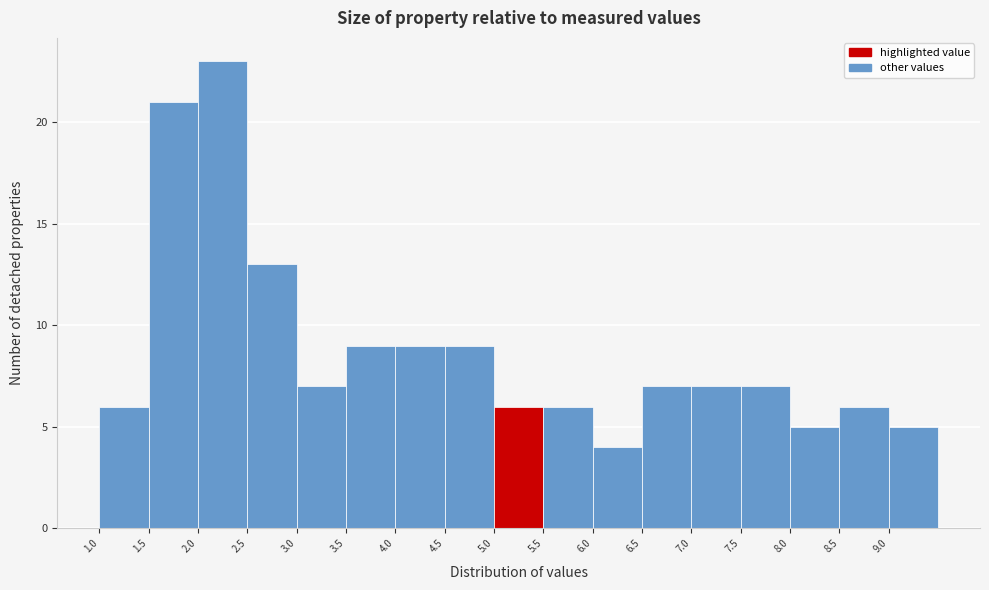

How tall is the bar that spans 4.0 to 4.5 on the x-axis? The values are not printed on the chart, so give them approximately, as read against the axis.

9